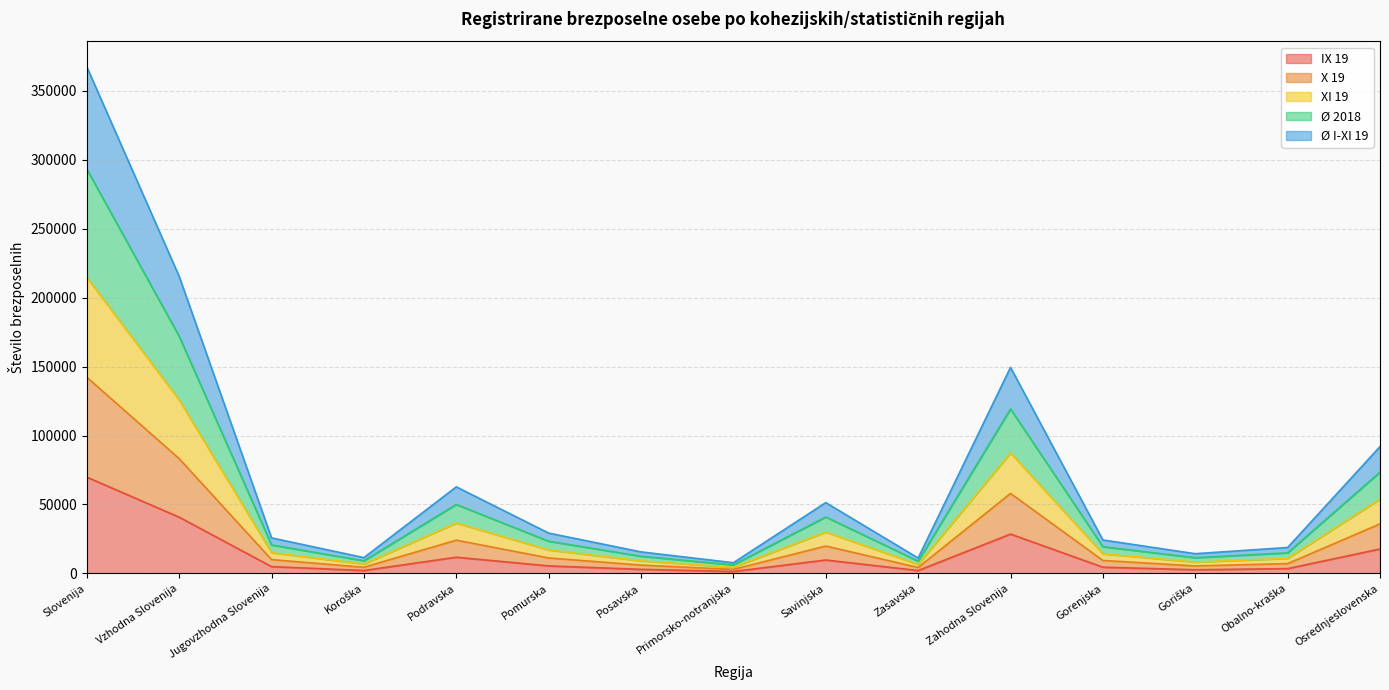

Does the chart have visible grid lines?

Yes